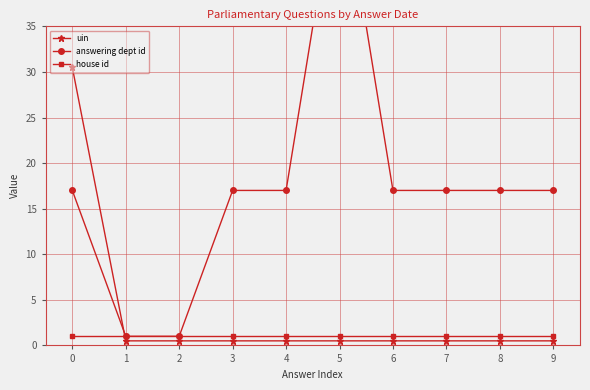

List the labels in order of house id value, largest first.

0, 1, 2, 3, 4, 5, 6, 7, 8, 9